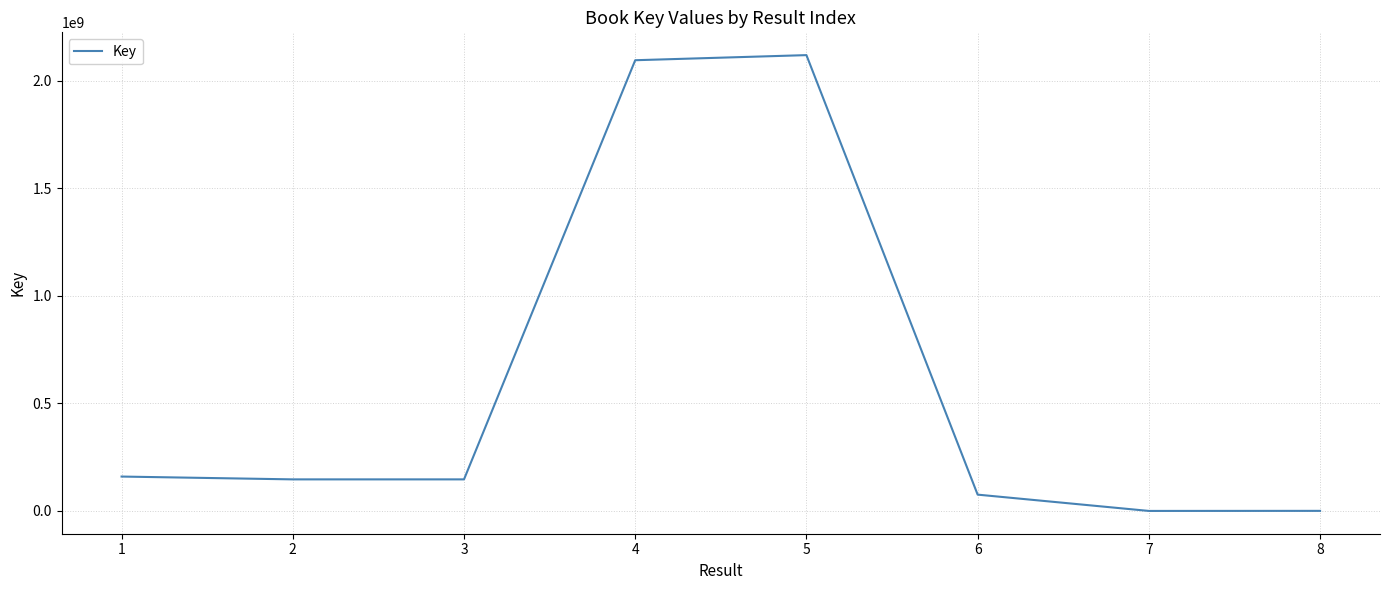

What is the sum of all values?

4744539616